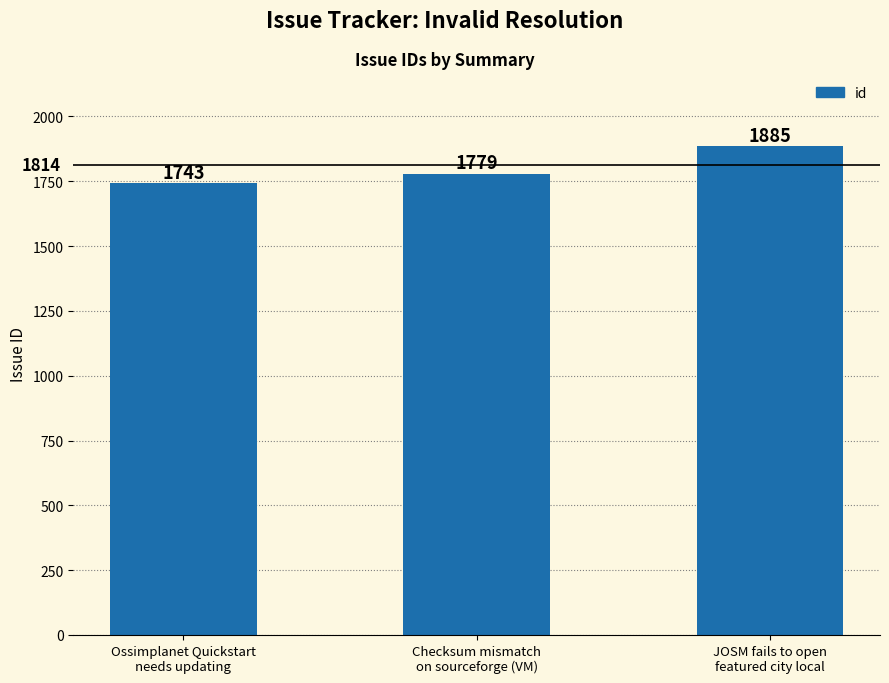

What is the maximum value shown in the chart?

1885